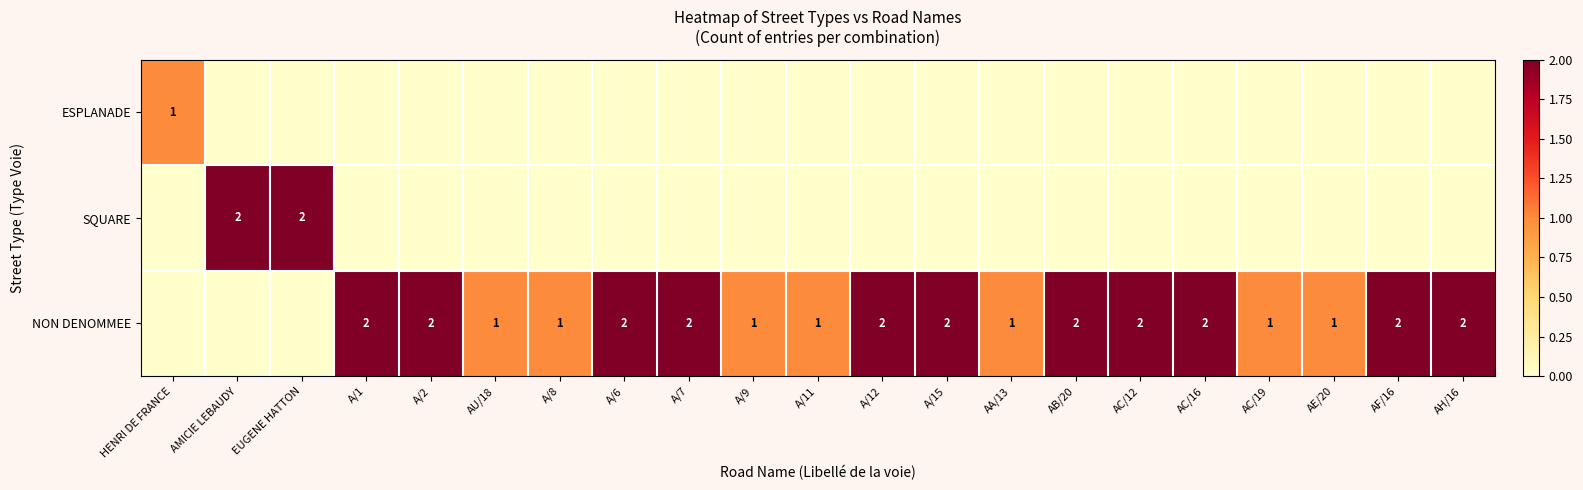

True or false: SQUARE has a value of 3 at AMICIE LEBAUDY.

False